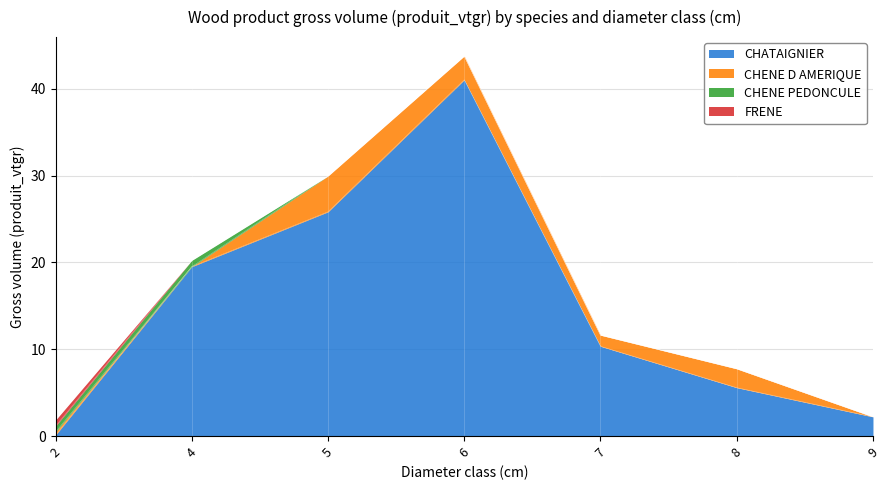

Does the chart have visible grid lines?

Yes